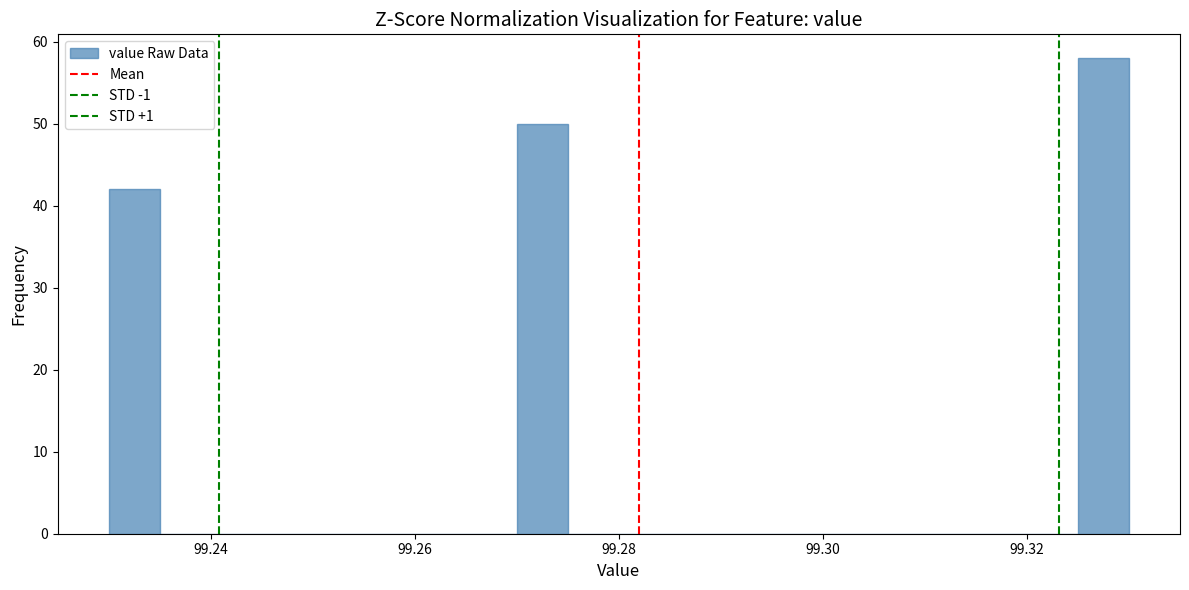

Around what value on the x-axis is the tallest bar? Give the approximate position of its centre, as read against the axis.

99.328